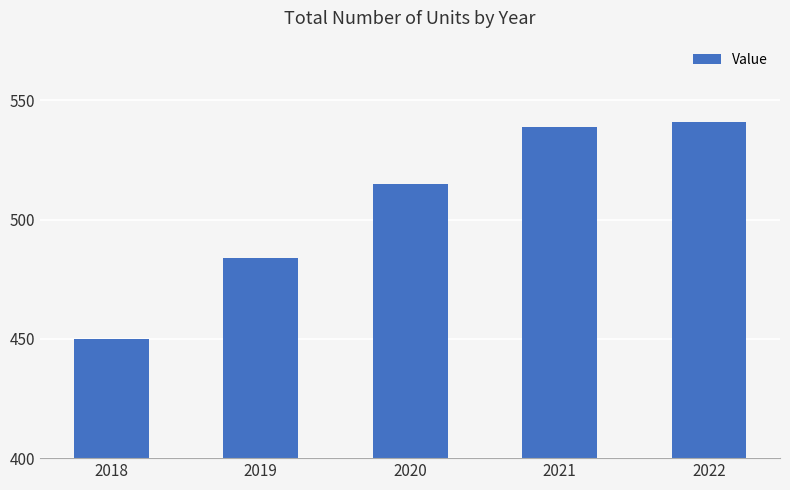

What is the sum of all values?

2529